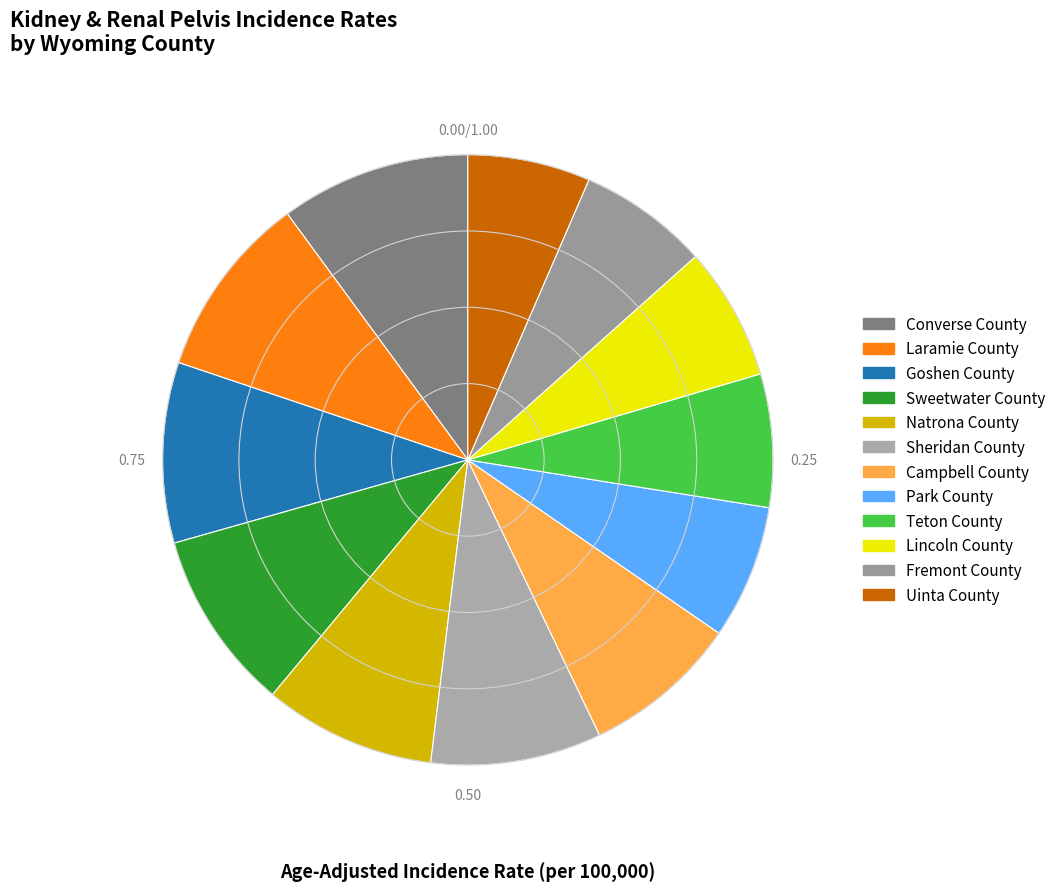

Does any single category account for the majority?

No